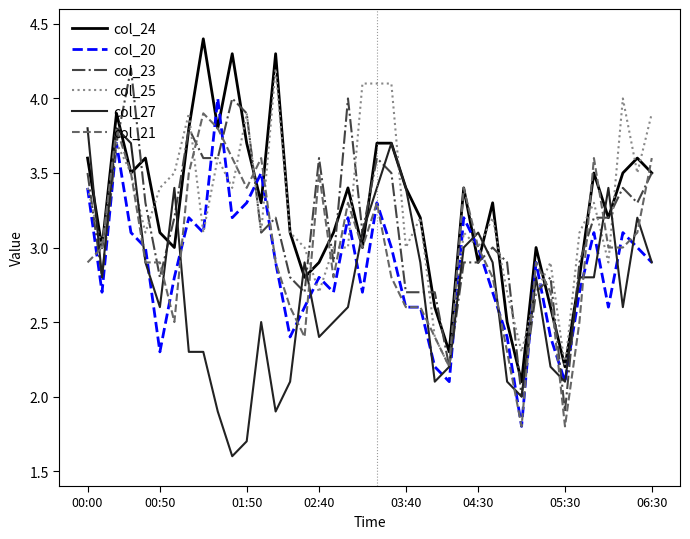

True or false: col_21 and col_25 intersect in this chart.

True